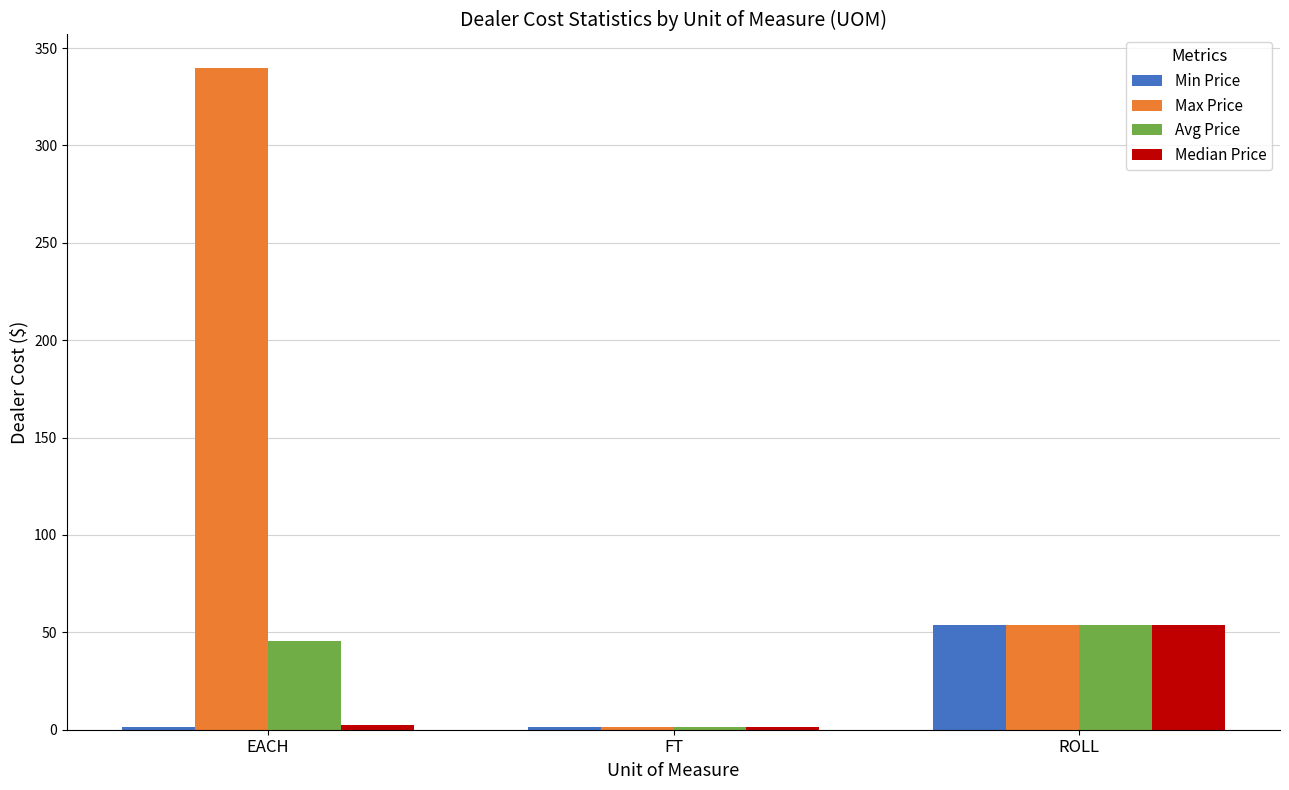

How many categories are shown in the chart?

3